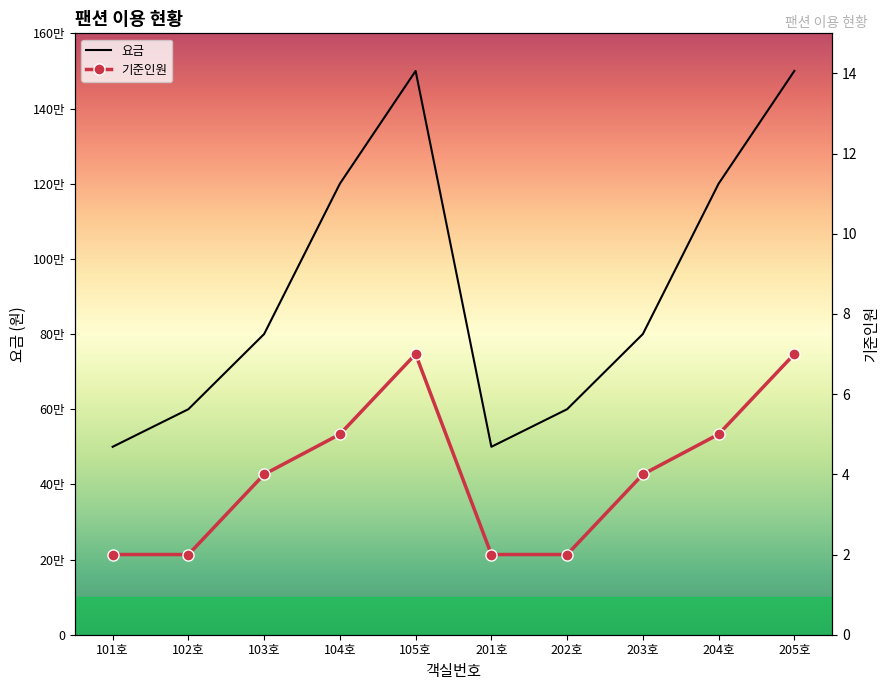

What is the smallest value displayed?

2